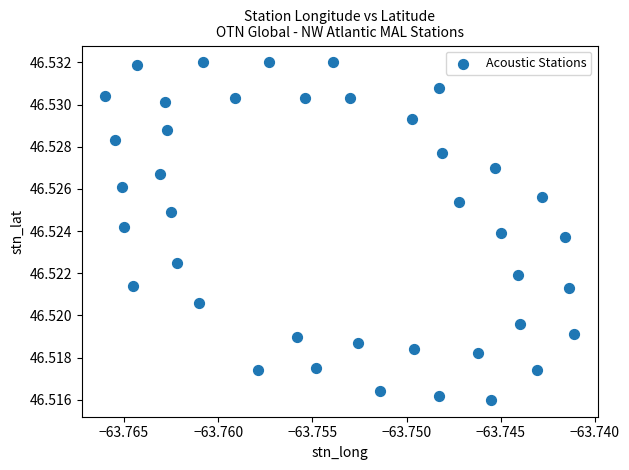

How many points are shown in the scatter plot?

40